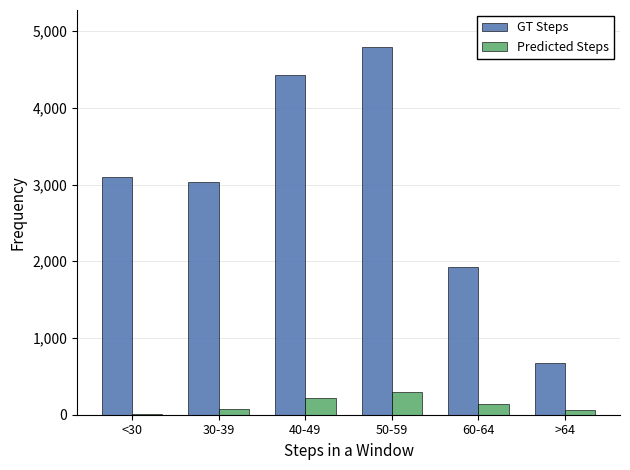

What is the sum of all GT Steps values?

17959